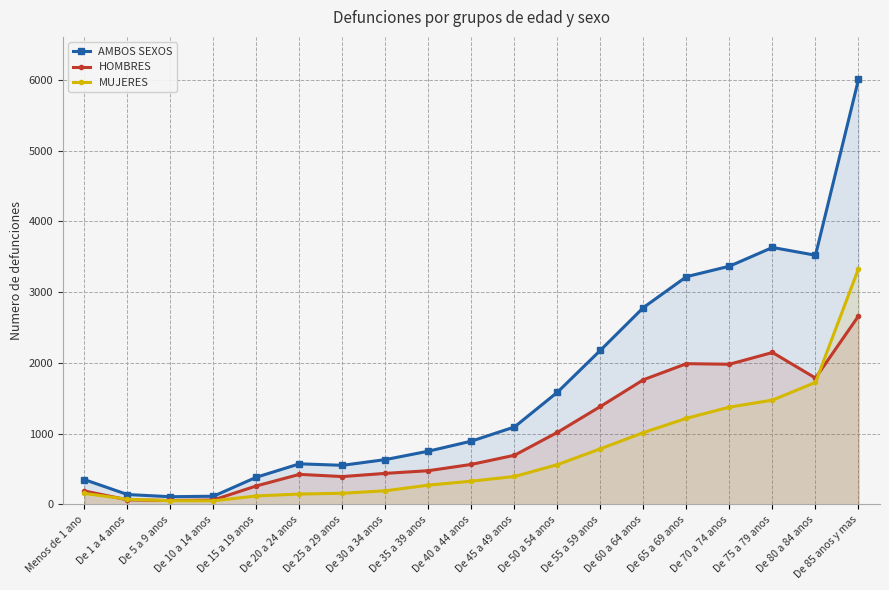

At which category is the sum across all series the highest?

De 85 anos y mas